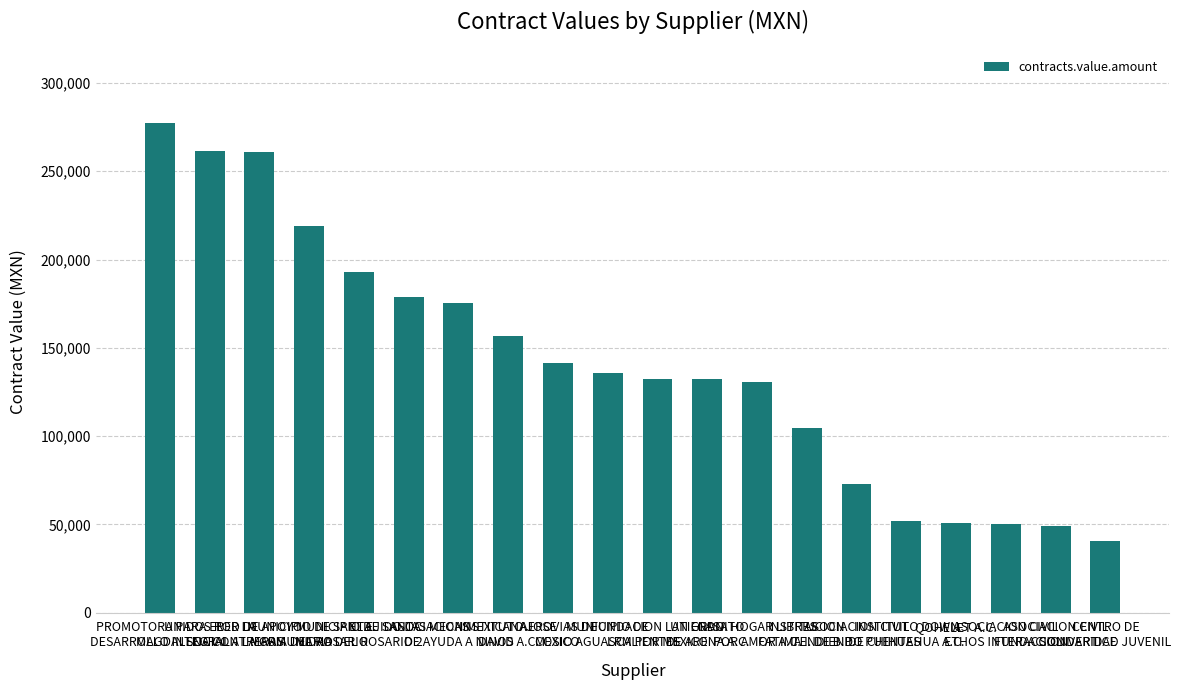

Which category has the lowest value across all series?

CENTRO DE
SOLIDARIDAD JUVENIL